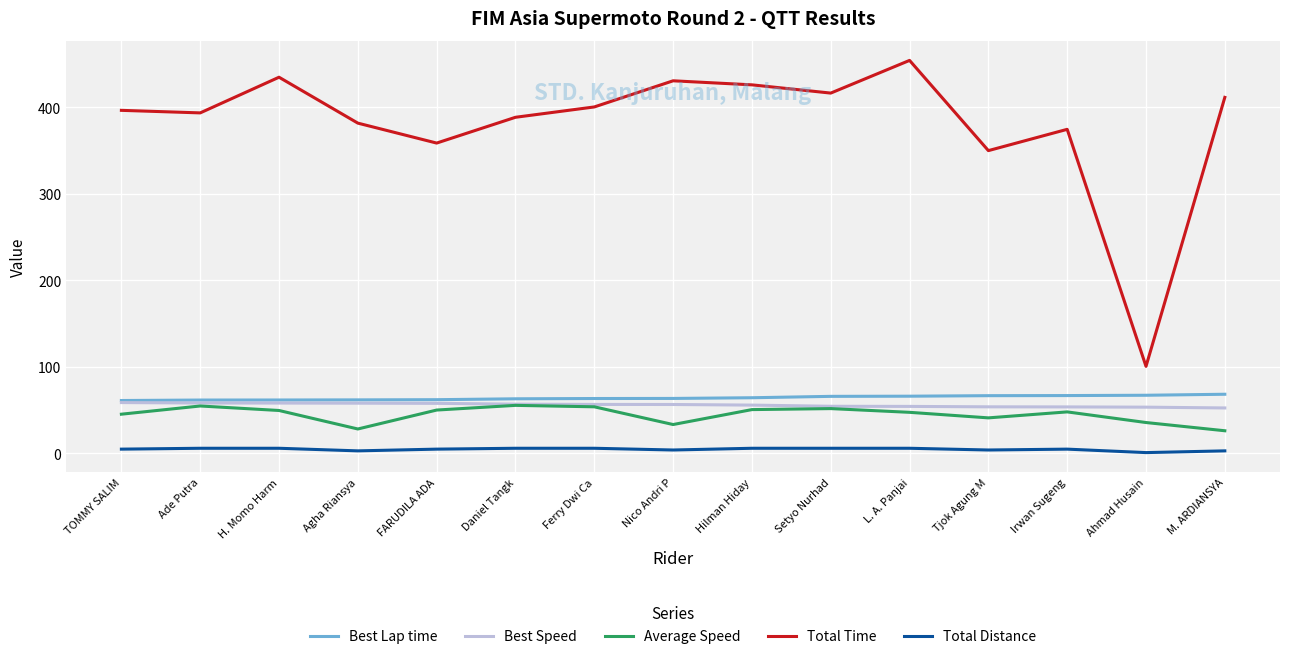

Does the chart display data point markers on the line(s)?

No